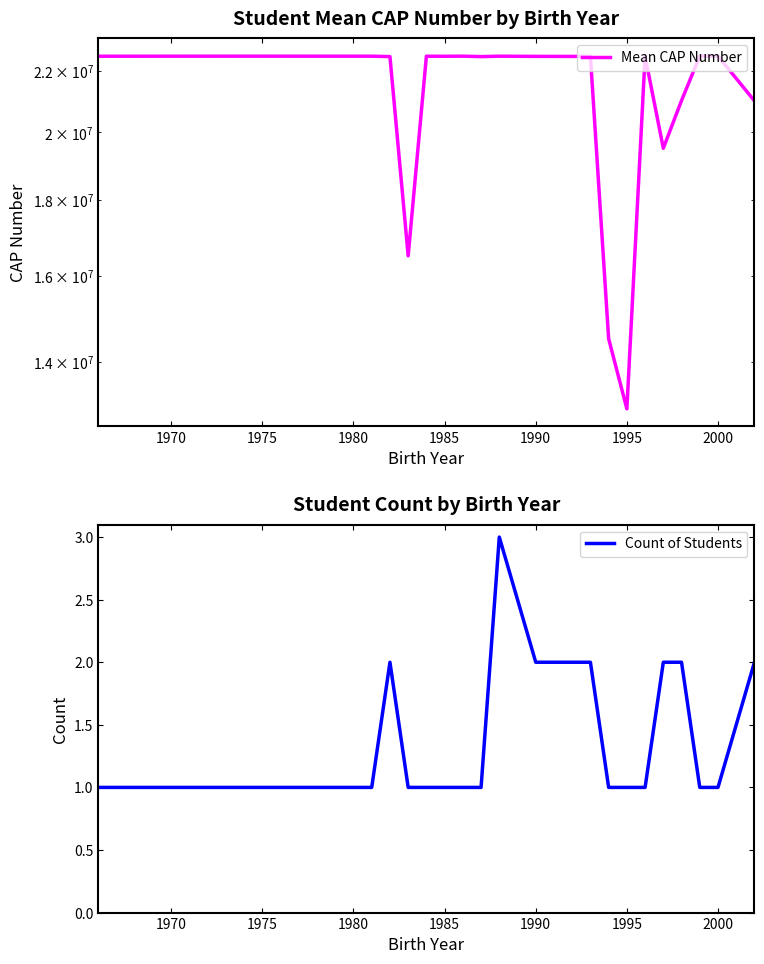

Which series has the largest range (max minus min)?

Mean CAP Number